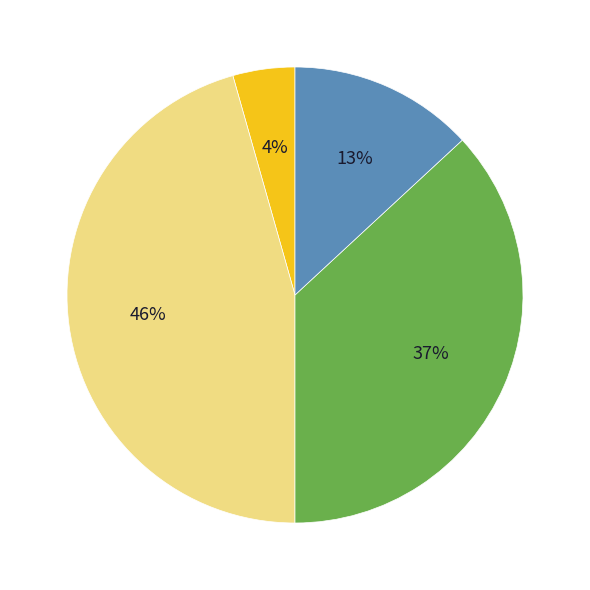

To the nearest percent, what is the average slice percentage?

25%